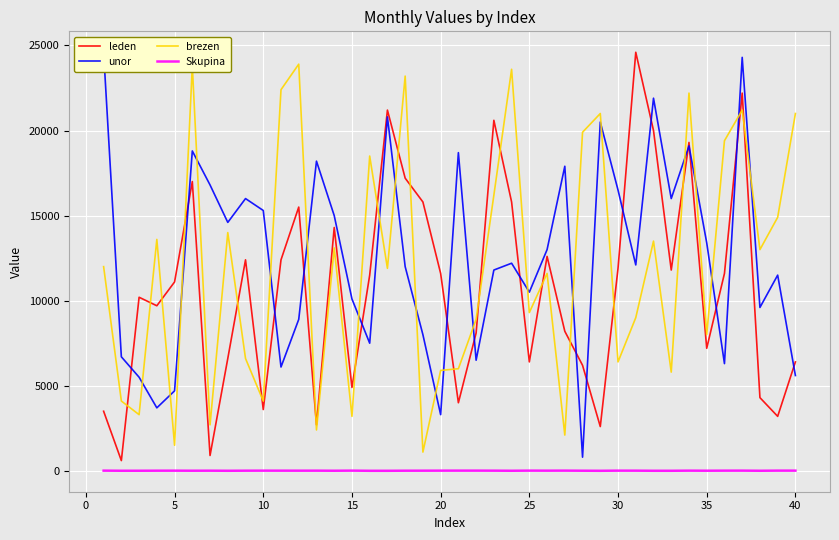

True or false: brezen and Skupina cross at least once.

False